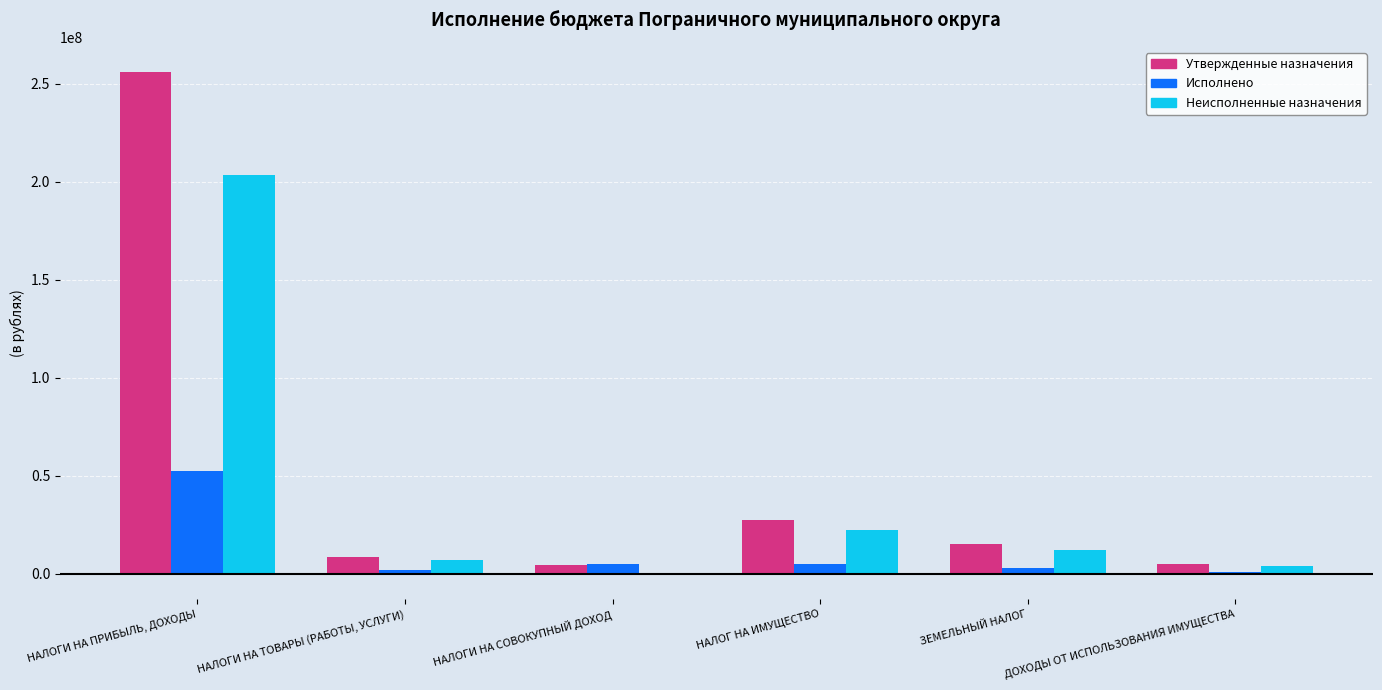

Are the bars horizontal?

No